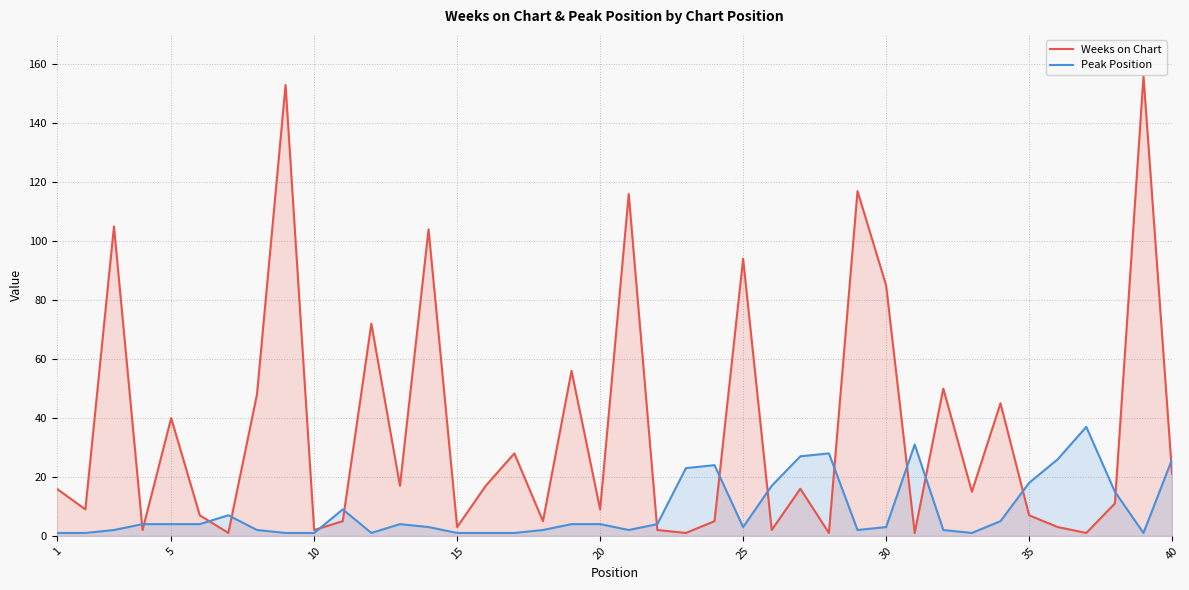

What is the value of the Weeks on Chart point at the 7th from the left?

1